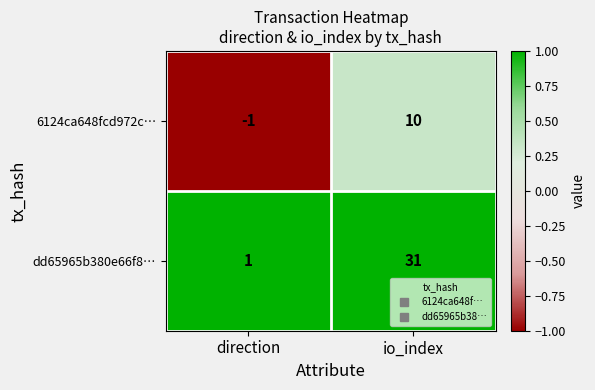

Where is dd65965b380e66f8… nearest to the value 16?

direction